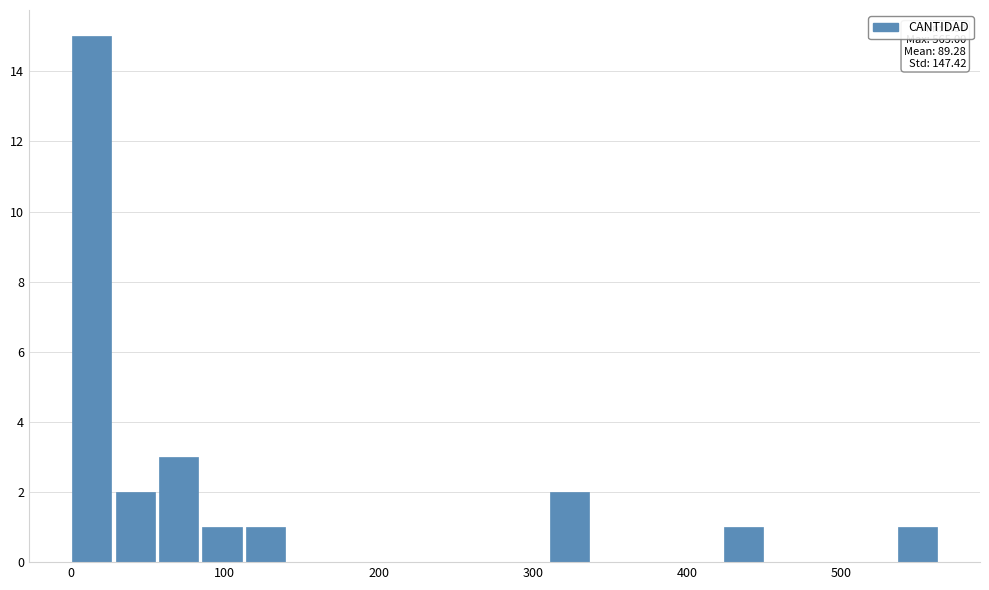

Around what value on the x-axis is the tallest bar? Give the approximate position of its centre, as read against the axis.

10